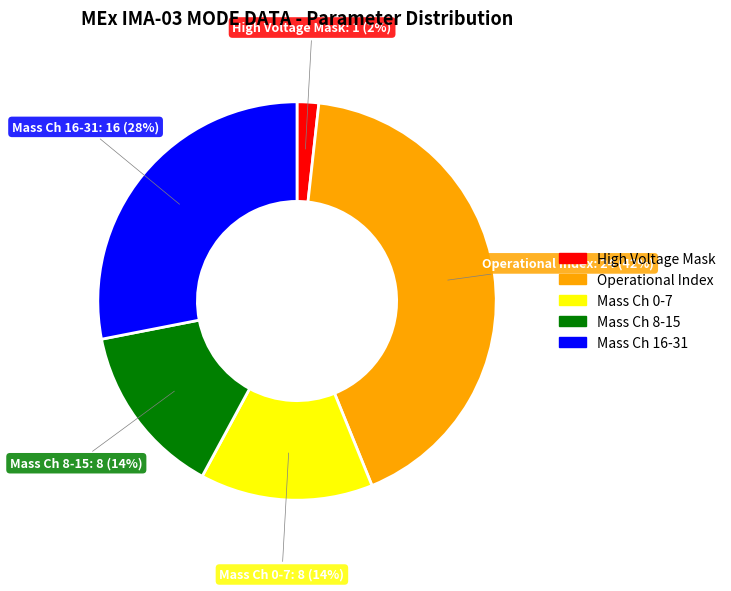

To the nearest percent, what is the average slice percentage?

20%